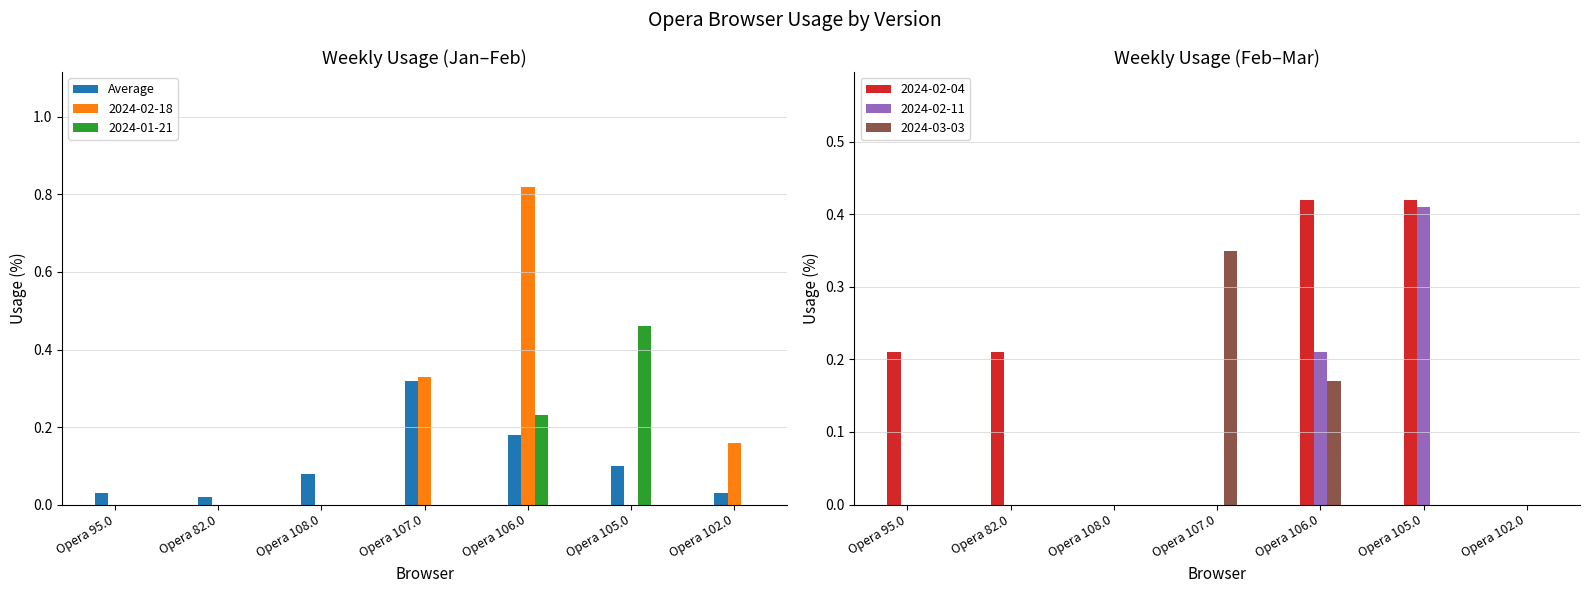

What is the sum of the values at Opera 107.0 and Opera 108.0?

0.4